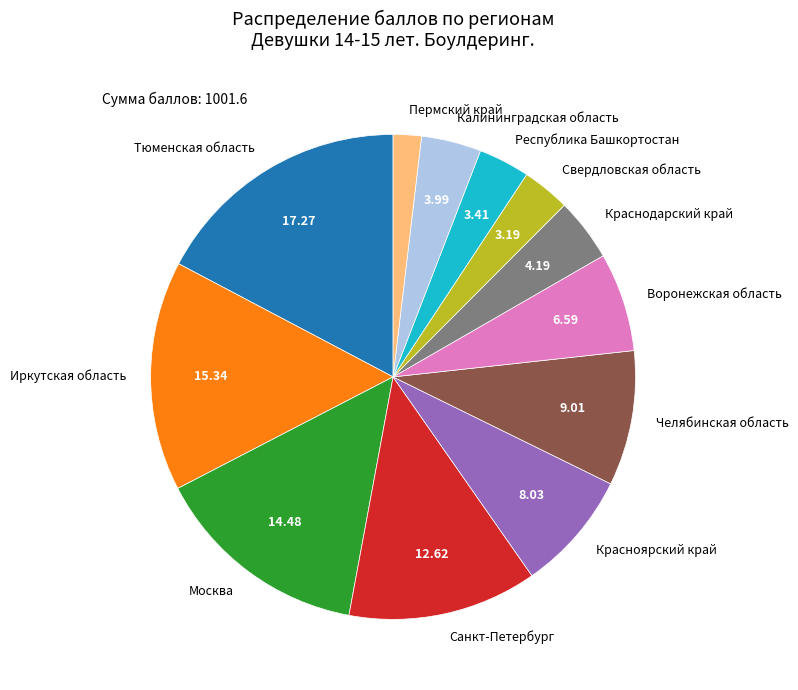

Combined, do Иркутская область and Тюменская область account for over 50%?

No